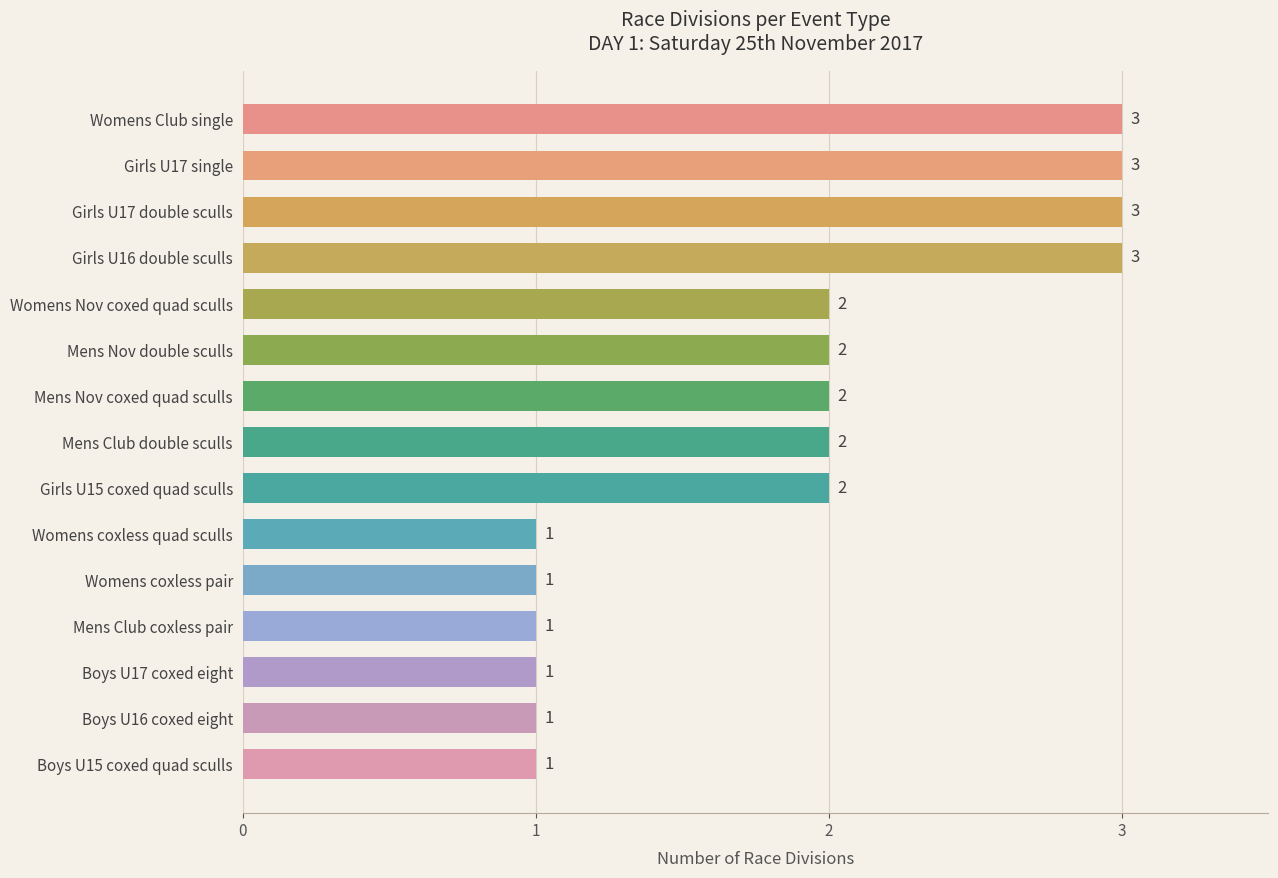

Reading top to bottom, extract all data points from this chart.

3	3	3	3	2	2	2	2	2	1	1	1	1	1	1